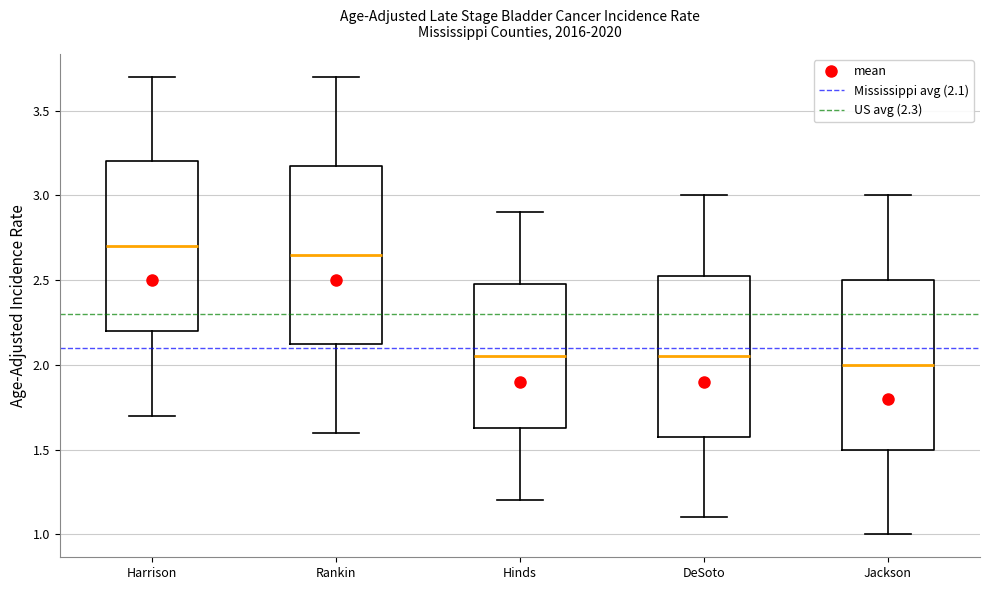

Where is the lower edge of the box for Jackson on the y-axis? The values are not printed on the chart, so give them approximately, as read against the axis.

1.50